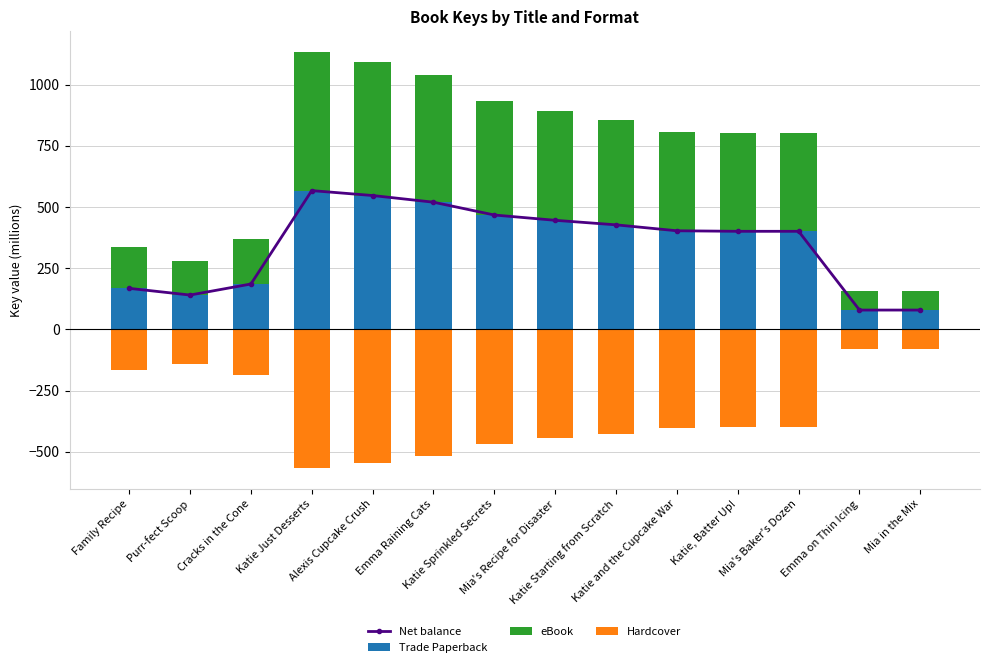

How many data points does each series have?

14